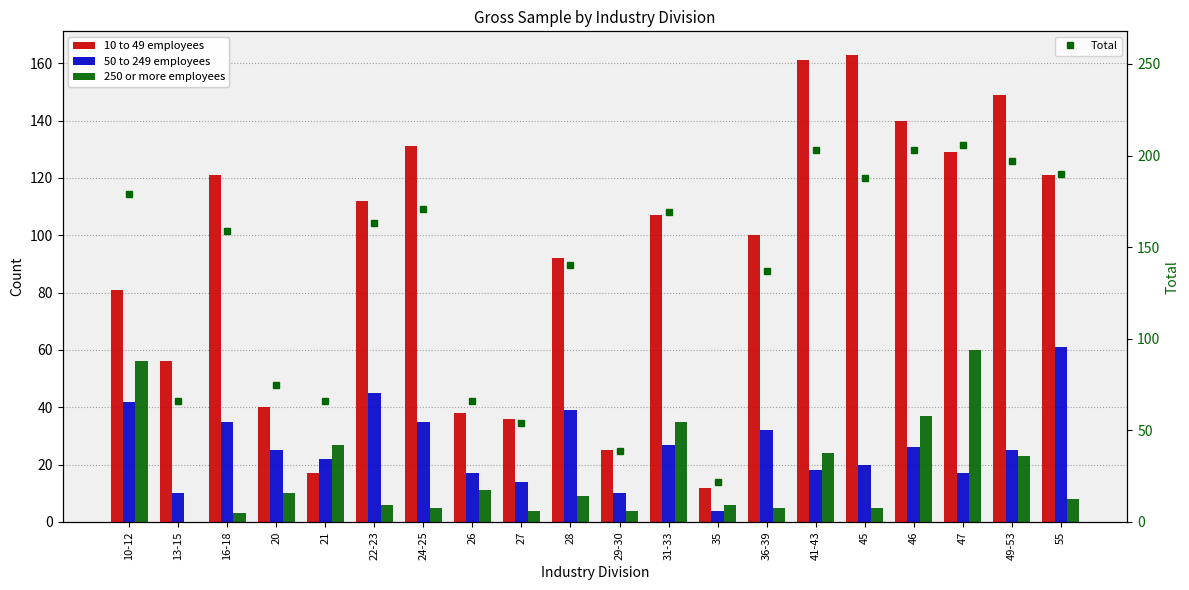

What is the label of the 5th bar from the right?

45